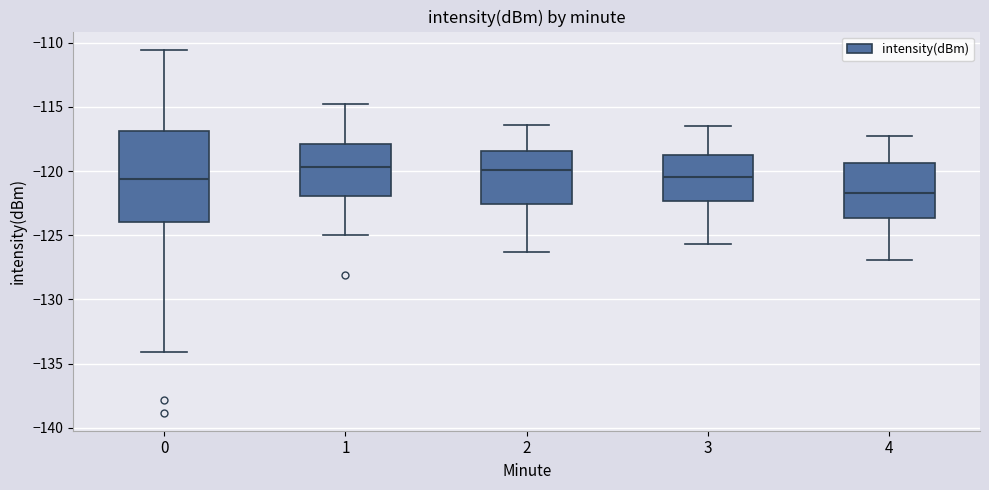

Reading left to right, transcribe this box plot: for each box, give where its median line is, the range the box spans, and where its two whiskers end, as read against the y-axis. The values are not printed on the chart, so give them approximately, as read against the axis.

0: median -120.5, box -124.0 to -117.0, whiskers -134.0 to -110.5
1: median -119.5, box -122.0 to -118.0, whiskers -125.0 to -115.0
2: median -120.0, box -122.5 to -118.5, whiskers -126.5 to -116.5
3: median -120.5, box -122.5 to -118.5, whiskers -125.5 to -116.5
4: median -121.5, box -123.5 to -119.5, whiskers -127.0 to -117.5